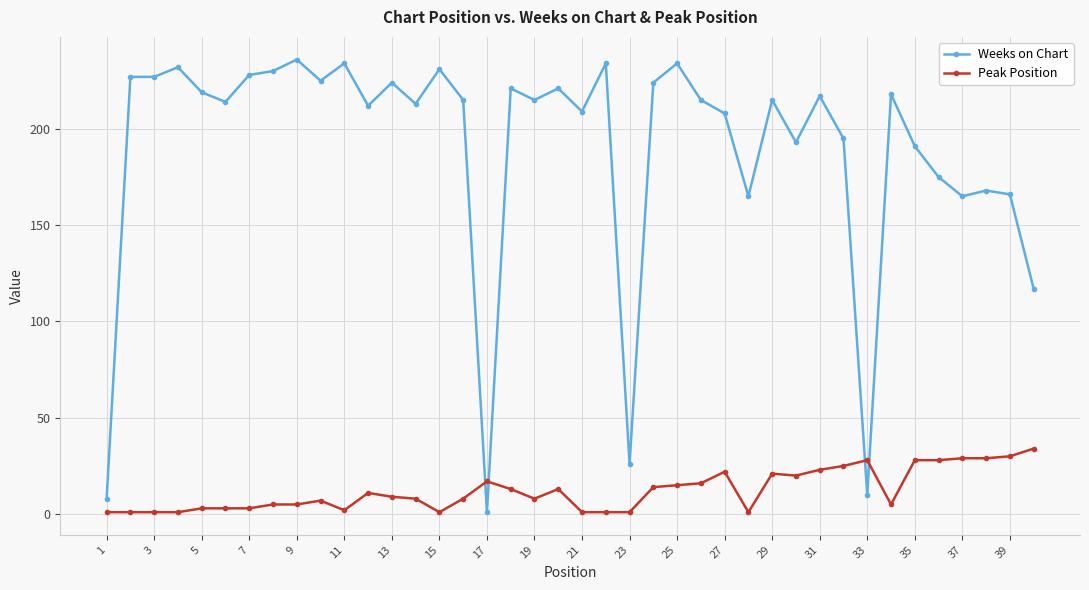

At how many categories does at least one series exceed 82?

36